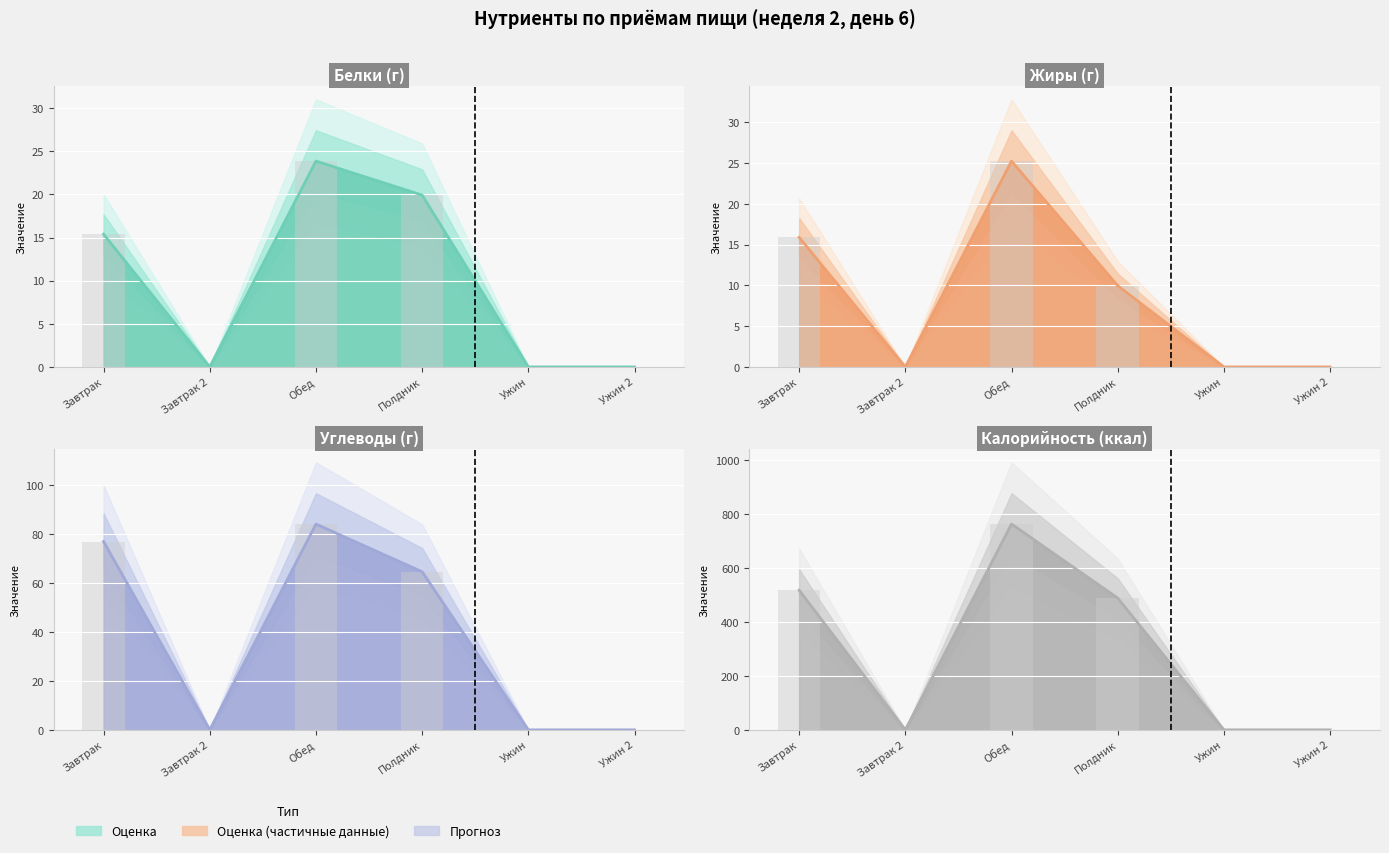

True or false: Белки has a value of -14.4 at Завтрак 2.

False